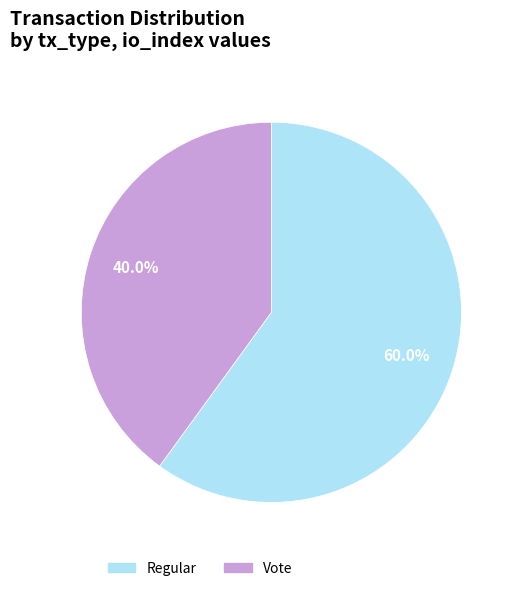

Combined, what portion of the pie is Regular and Vote?

100.0%